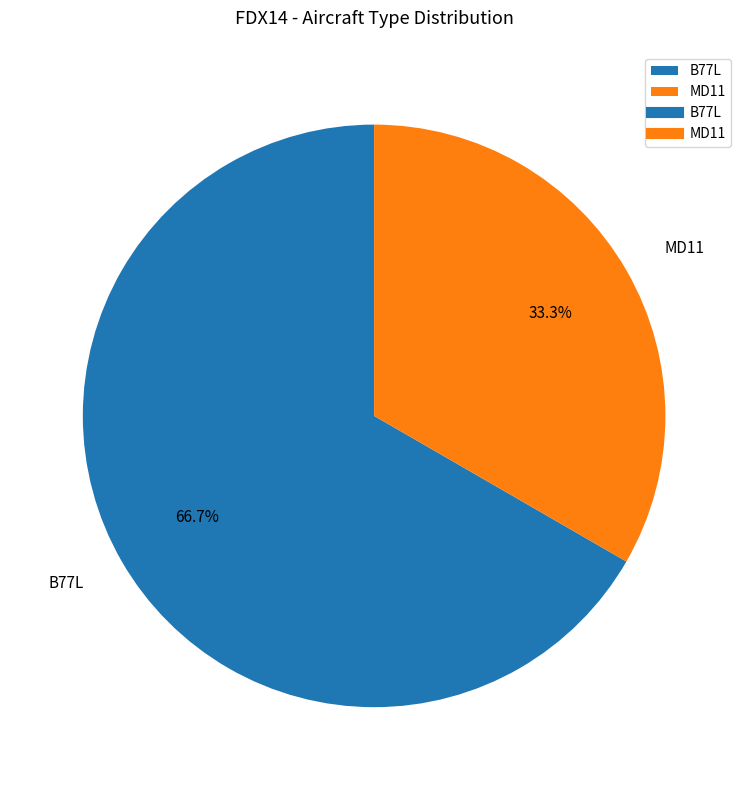

Is there any slice that represents more than half of the pie?

Yes